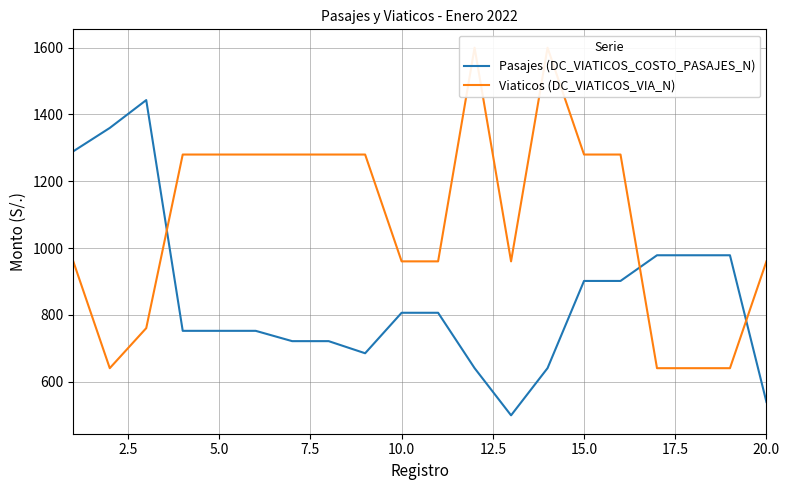

How many values in the Viaticos (DC_VIATICOS_VIA_N) series are below 1280?

10